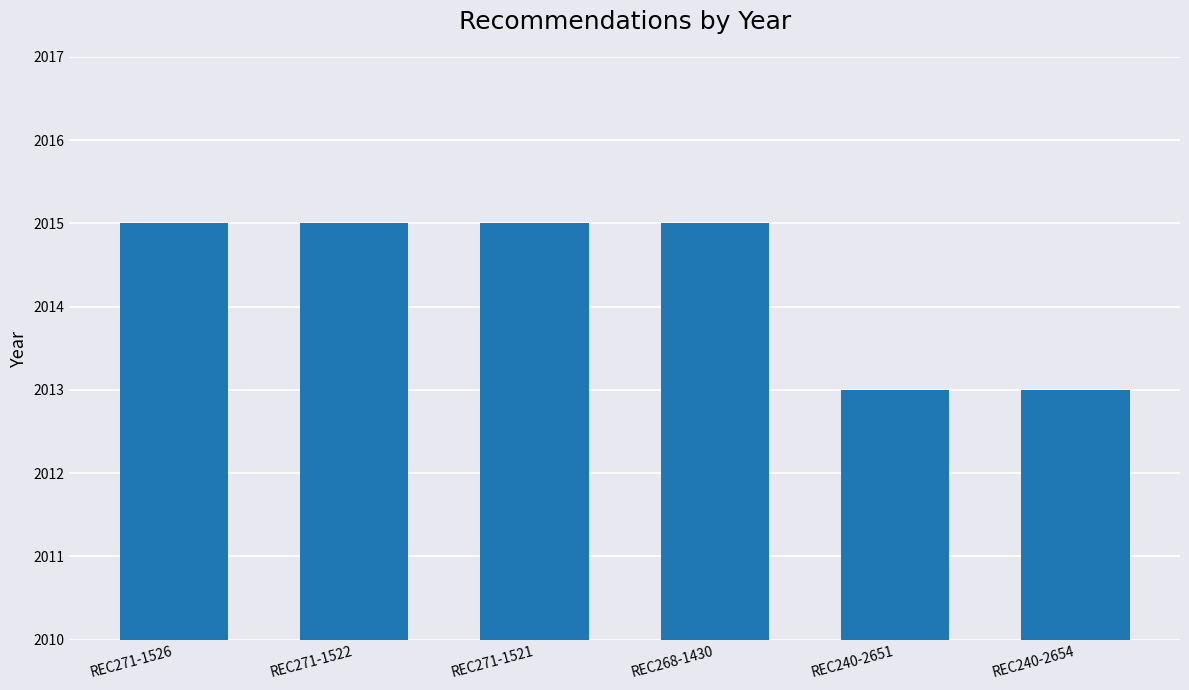

What is the greatest value displayed?

2015